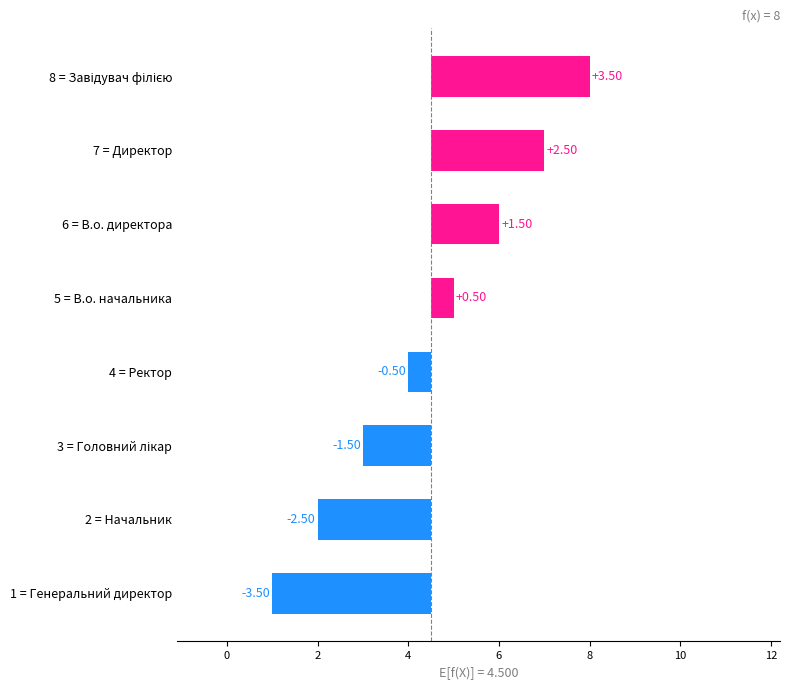

What is the difference between the maximum and minimum values?

7.0